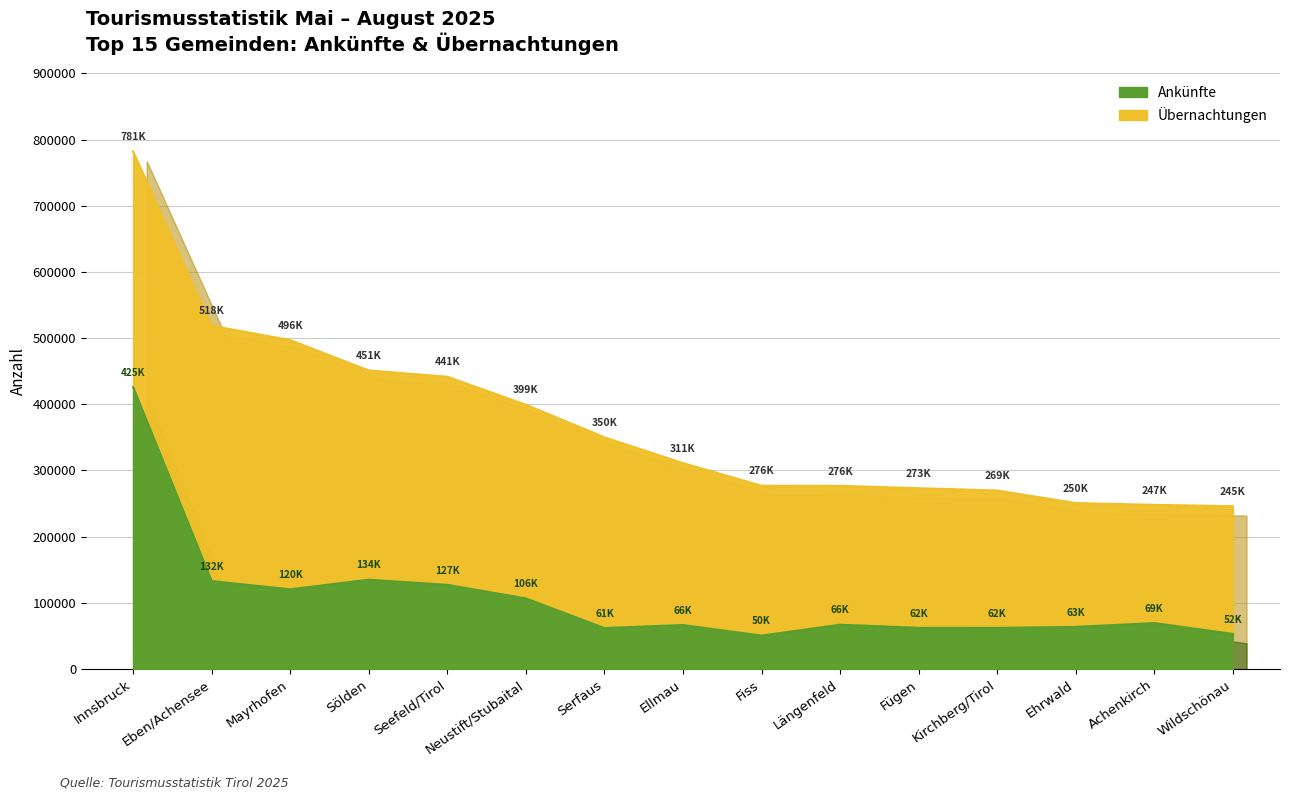

What is the sum of the Übernachtungen values at Achenkirch and Fiss?

524849